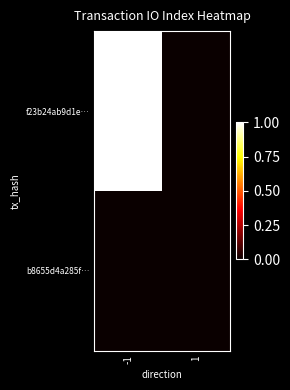

Between -1 and 1, which is larger?

-1